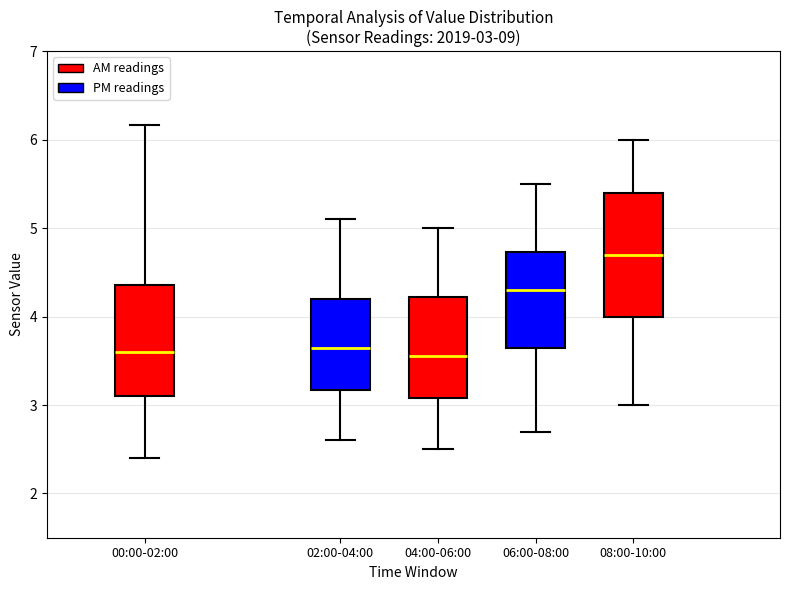

Which box has the highest median line?

08:00-10:00